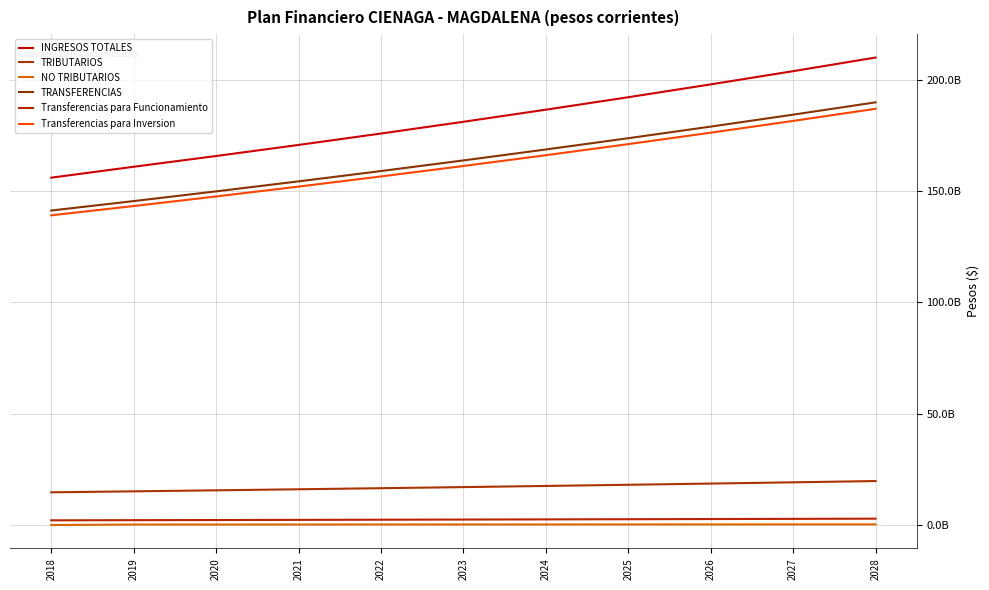

Does the chart have visible grid lines?

Yes